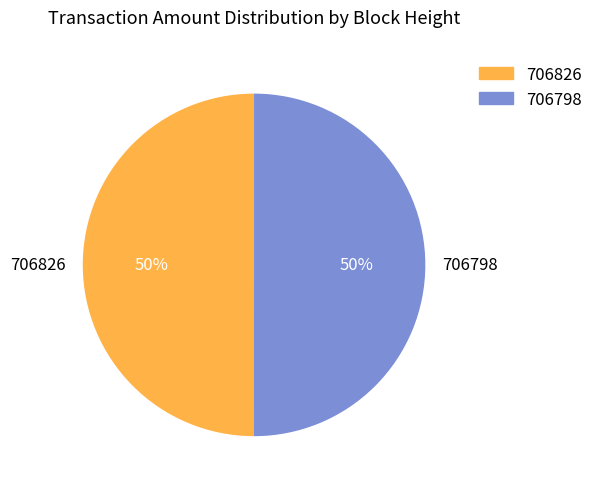

To the nearest percent, what portion does 706798 represent?

50%